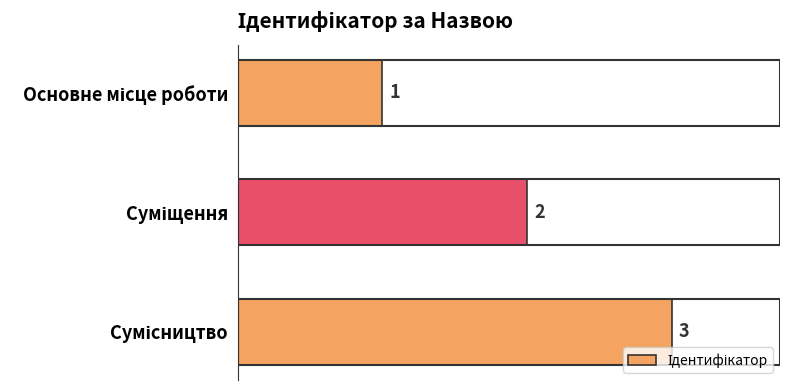

What is the value of the 3rd bar from the top?

3